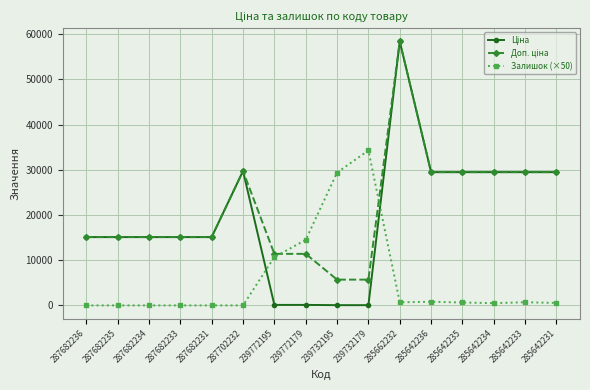

Which label corresponds to the largest value in the chart?

285662232